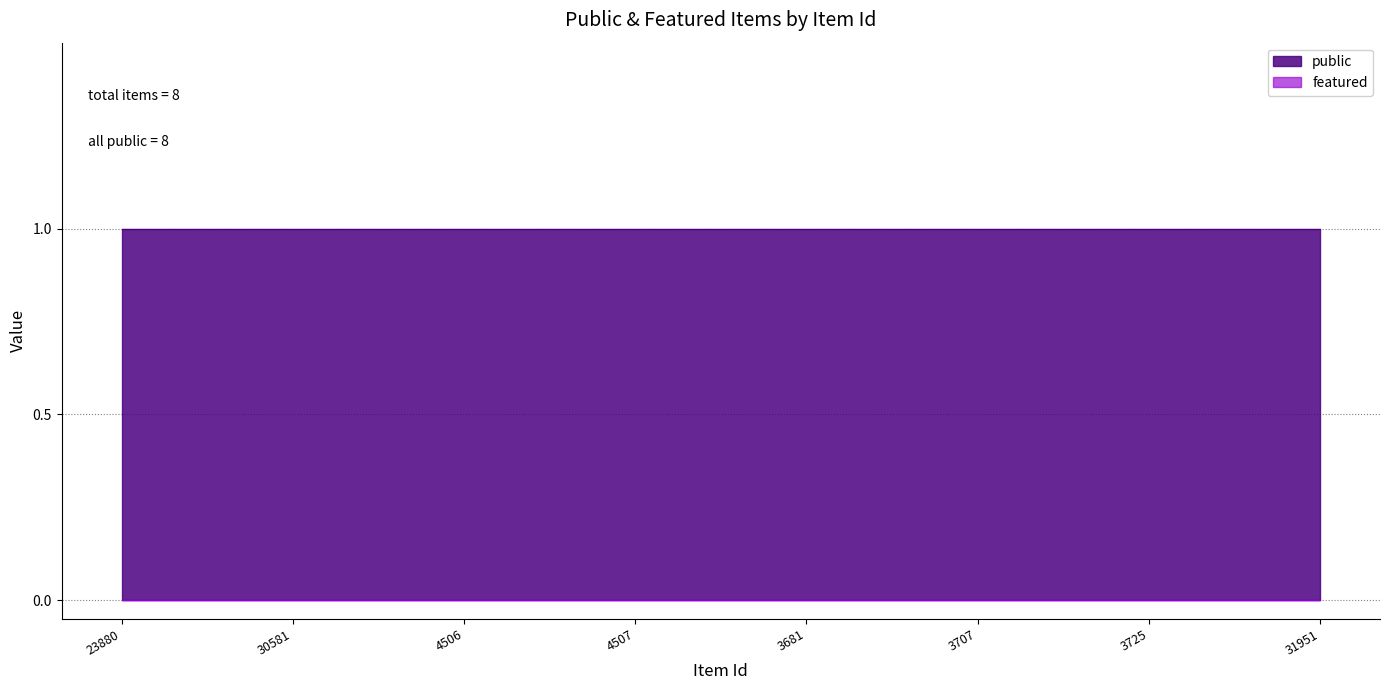

What is the spread (max minus min) of values at 4506?

1